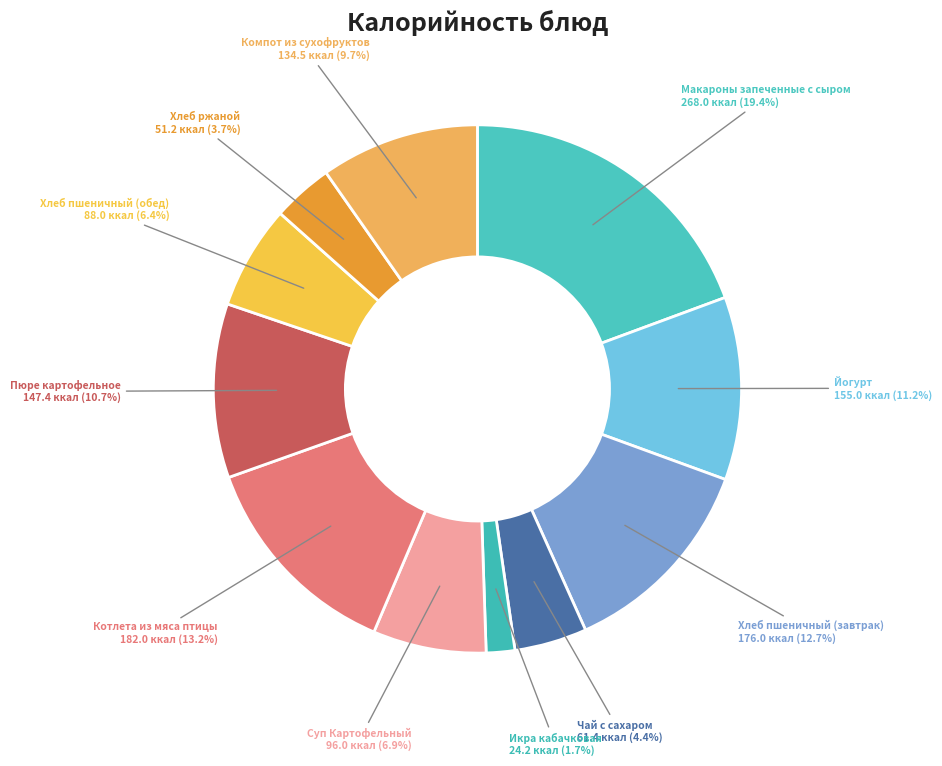

Count the number of slices in the pie.

11